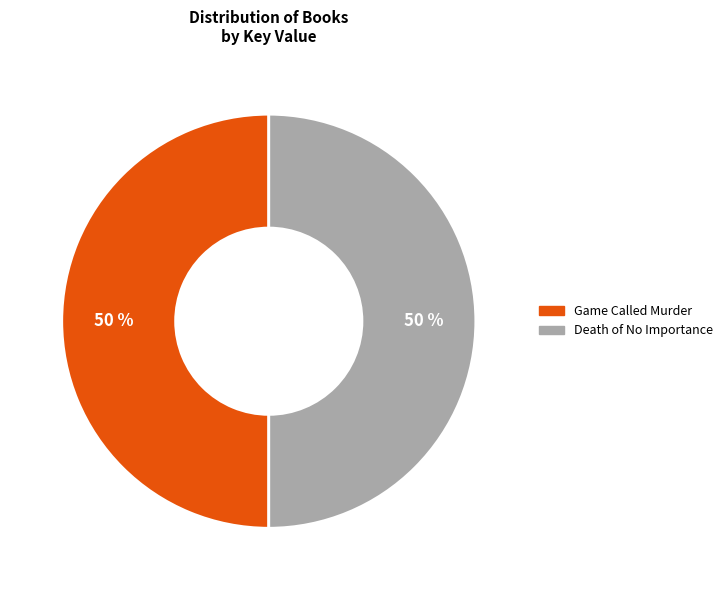

To the nearest percent, what is the average slice percentage?

50%